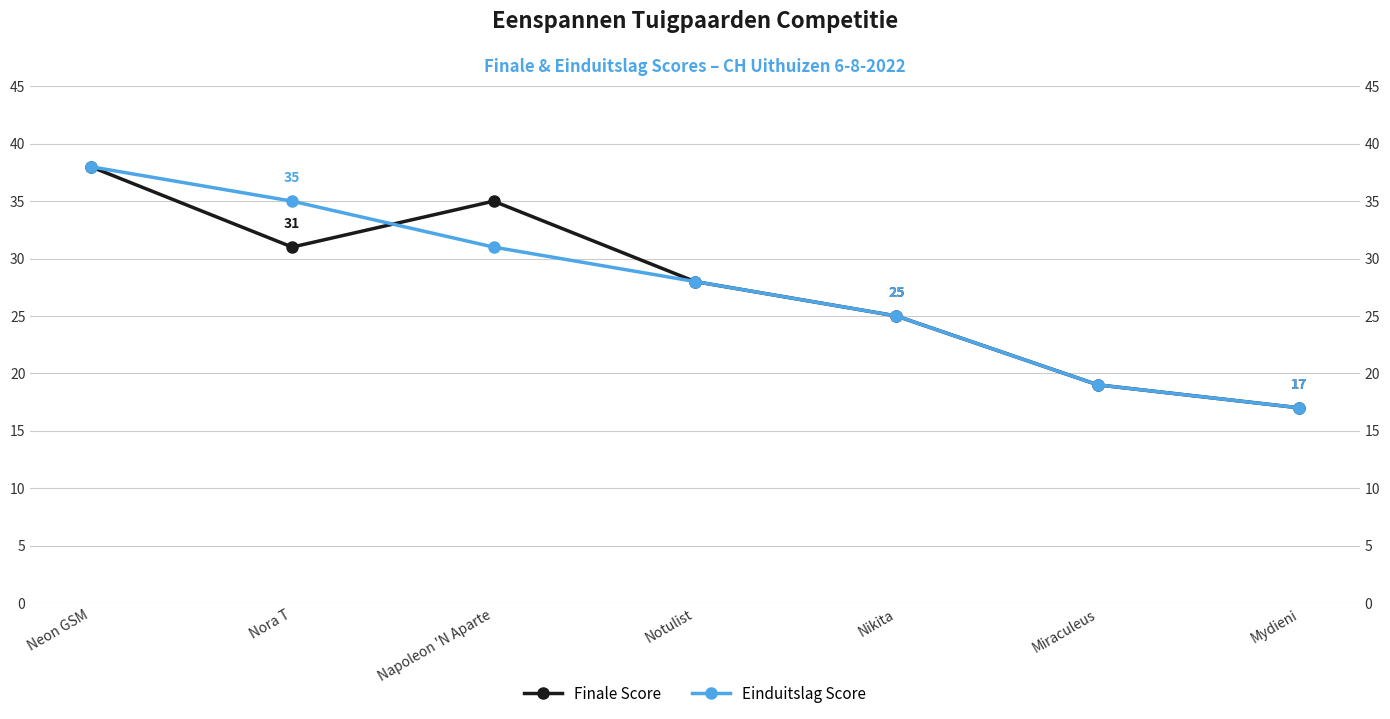

What is the lowest value of the Einduitslag Score series?

17